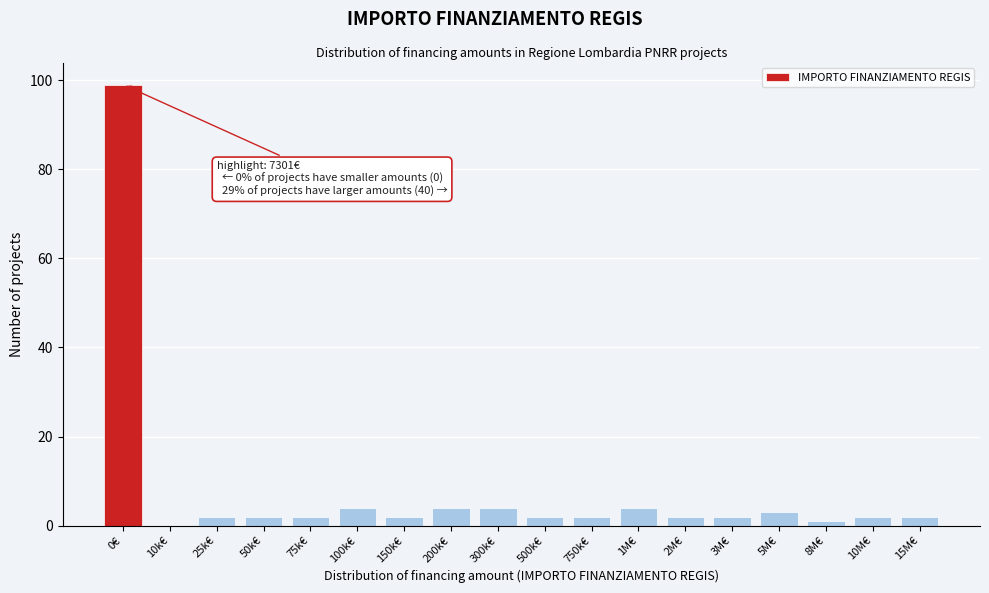

Reading left to right, what are all the values shown in this chart?

0€=99	10k€=0	25k€=2	50k€=2	75k€=2	100k€=4	150k€=2	200k€=4	300k€=4	500k€=2	750k€=2	1M€=4	2M€=2	3M€=2	5M€=3	8M€=1	10M€=2	15M€=2